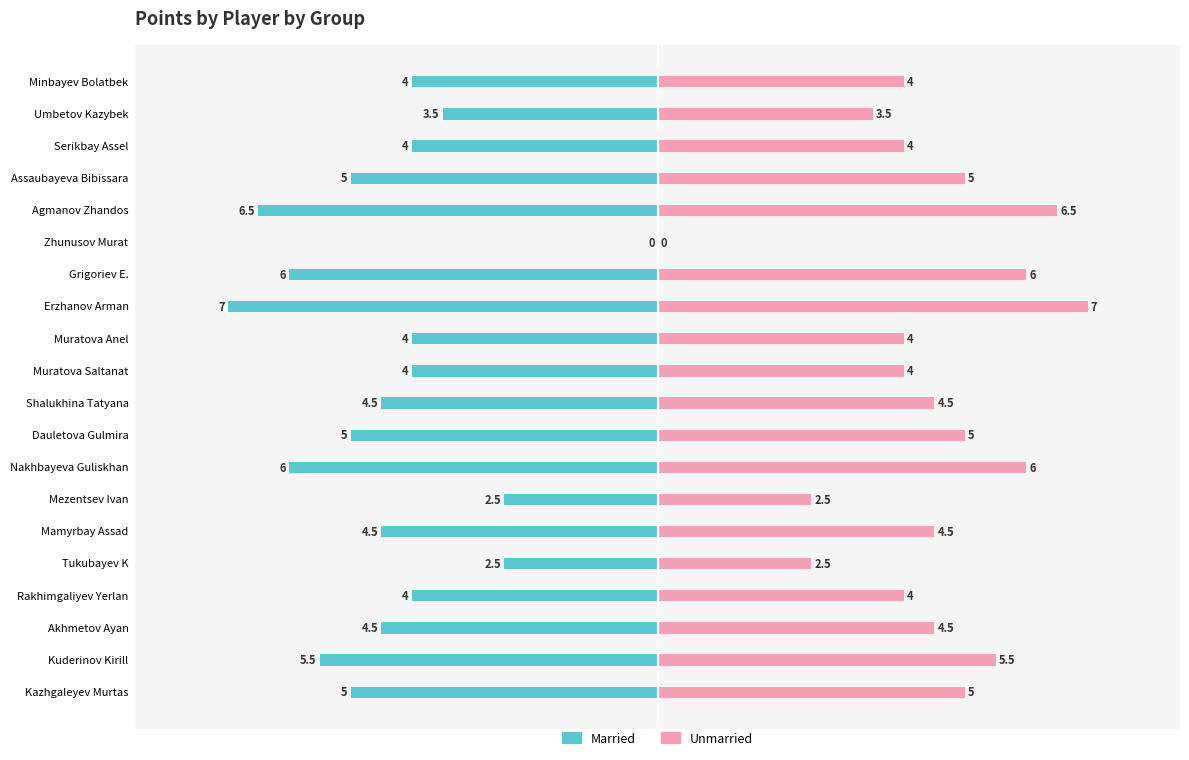

What is the average value of the Unmarried series?

4.4